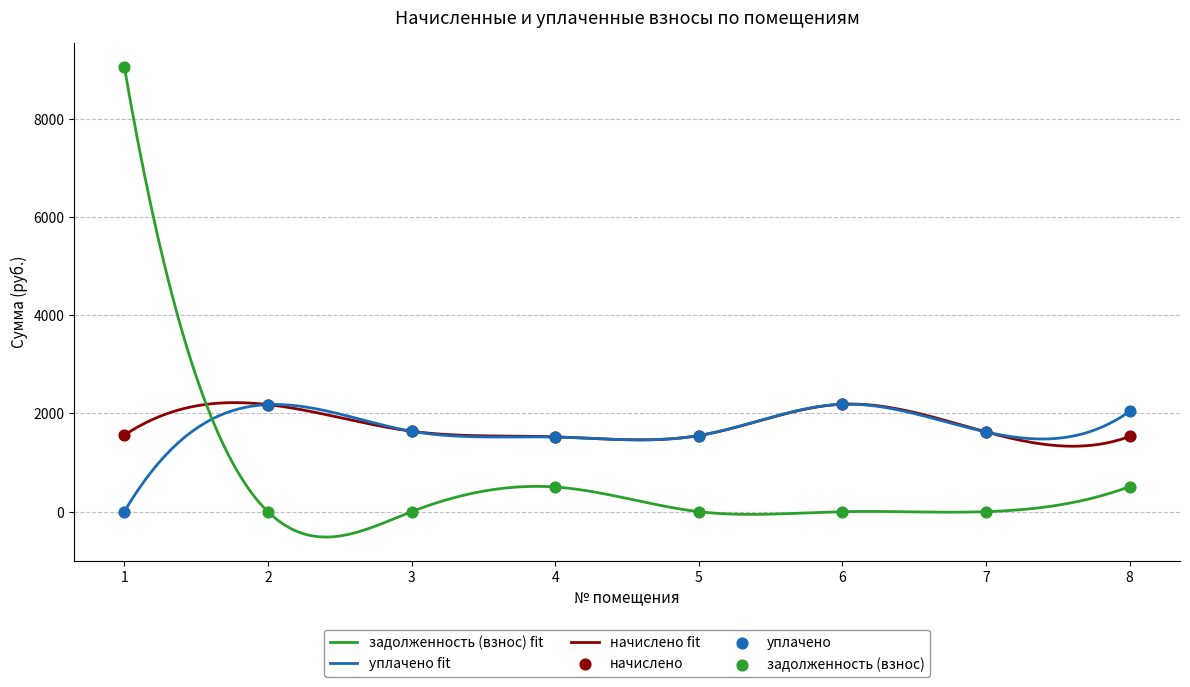

What are all the series names shown in the legend?

начислено, уплачено, задолженность (взнос)